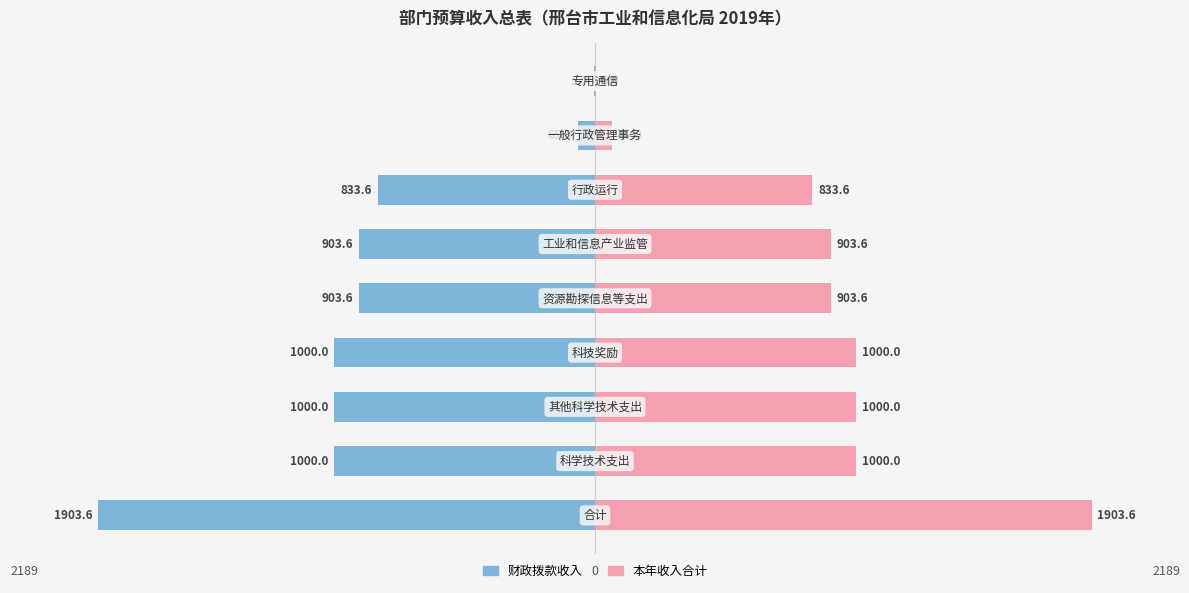

Reading left to right, extract all data points from this chart.

财政拨款收入: -1903.6	-1000.0	-1000.0	-1000.0	-903.6	-903.6	-833.6	-65.0	-5.0
本年收入合计: 1903.6	1000.0	1000.0	1000.0	903.6	903.6	833.6	65.0	5.0